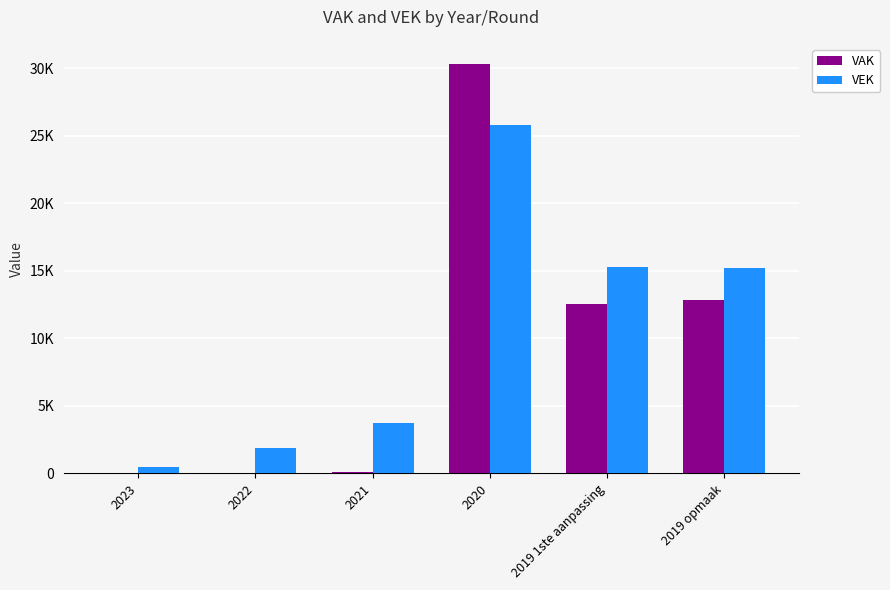

The value of VAK at 2019 opmaak is 12816. True or false?

True